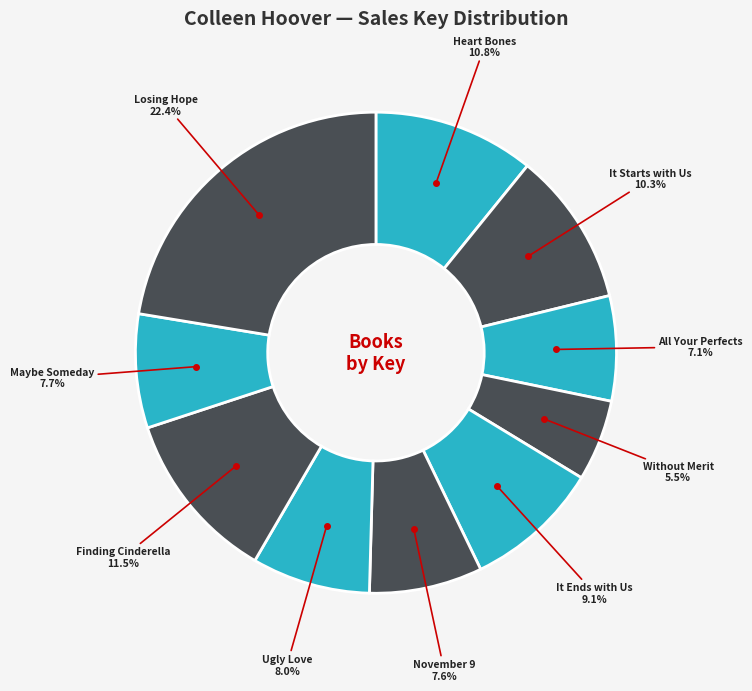

Approximately how many times larger is the value at All Your Perfects compared to Losing Hope?

0.3